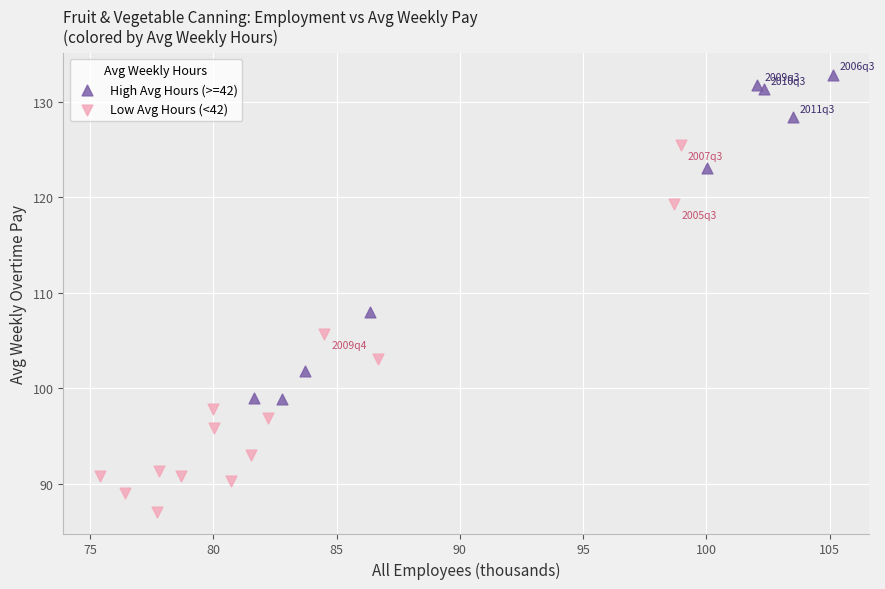

Which series reaches the maximum Y coordinate?

High Avg Hours (>=42)